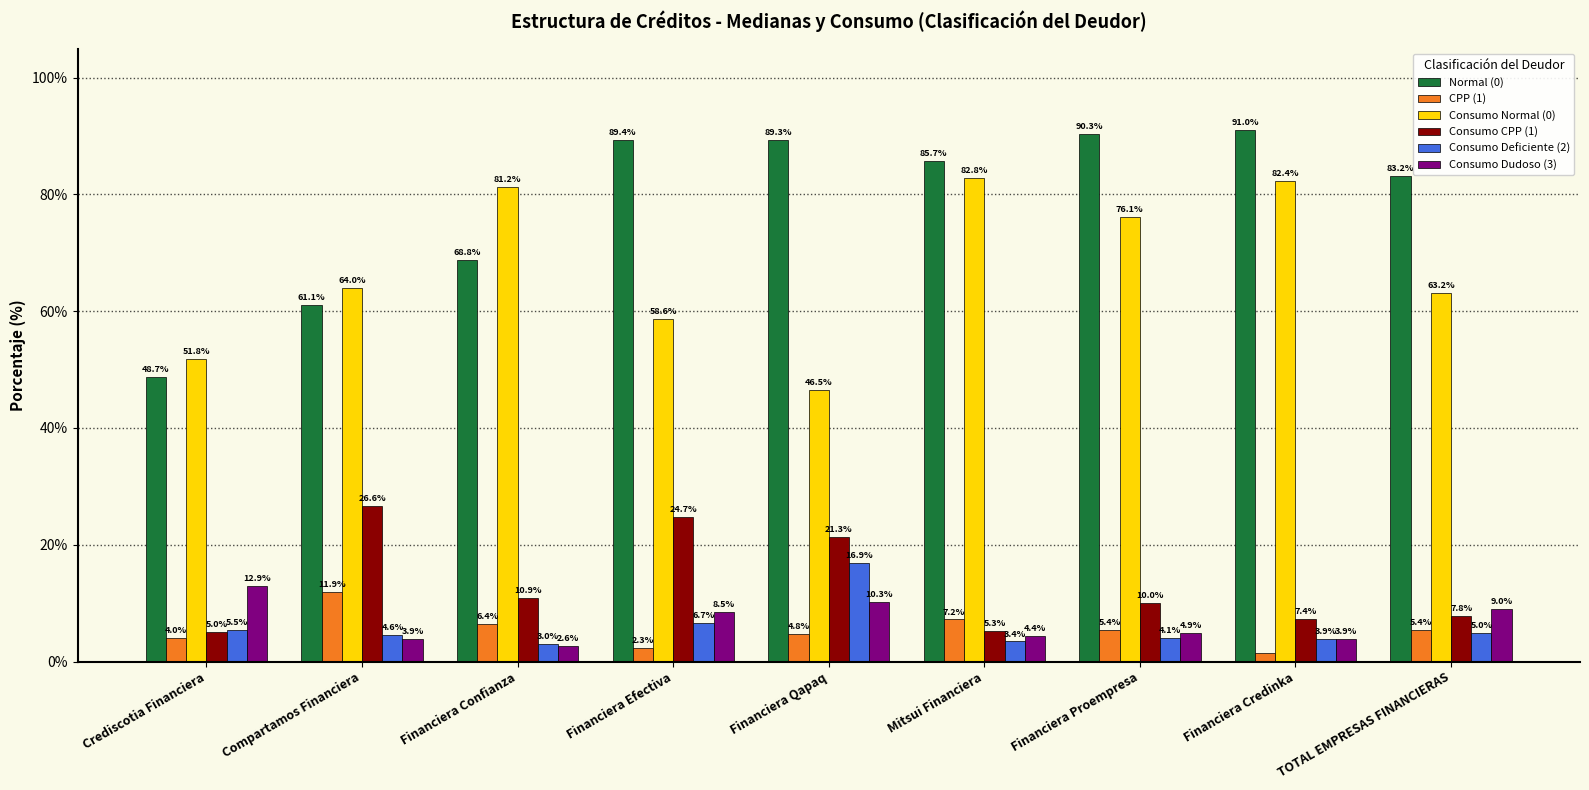

At Financiera Efectiva, list the series in order from largest to smallest.

Normal (0), Consumo Normal (0), Consumo CPP (1), Consumo Dudoso (3), Consumo Deficiente (2), CPP (1)